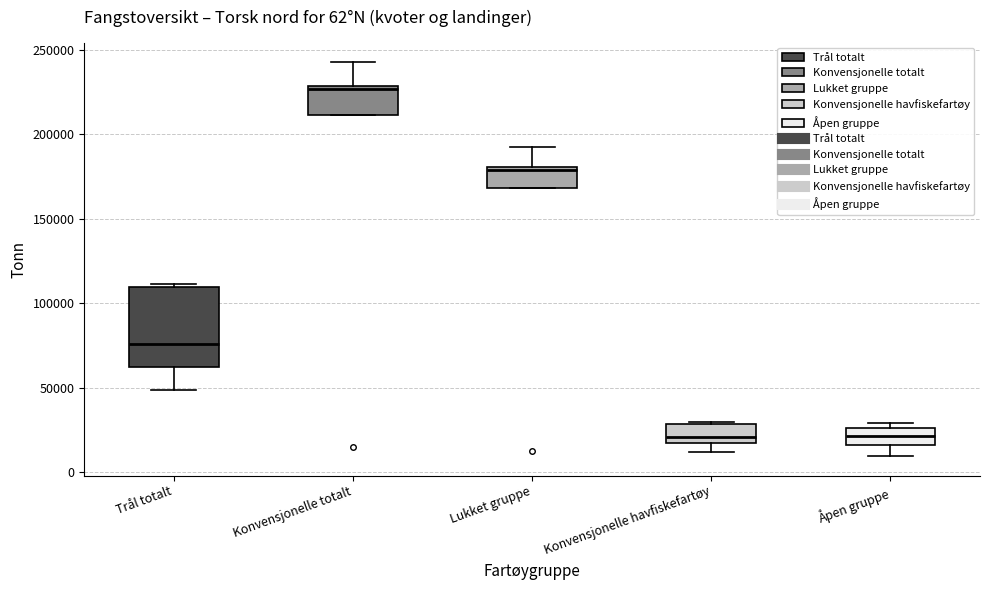

Which box is the tallest, from its lower edge to its upper edge?

Trål totalt